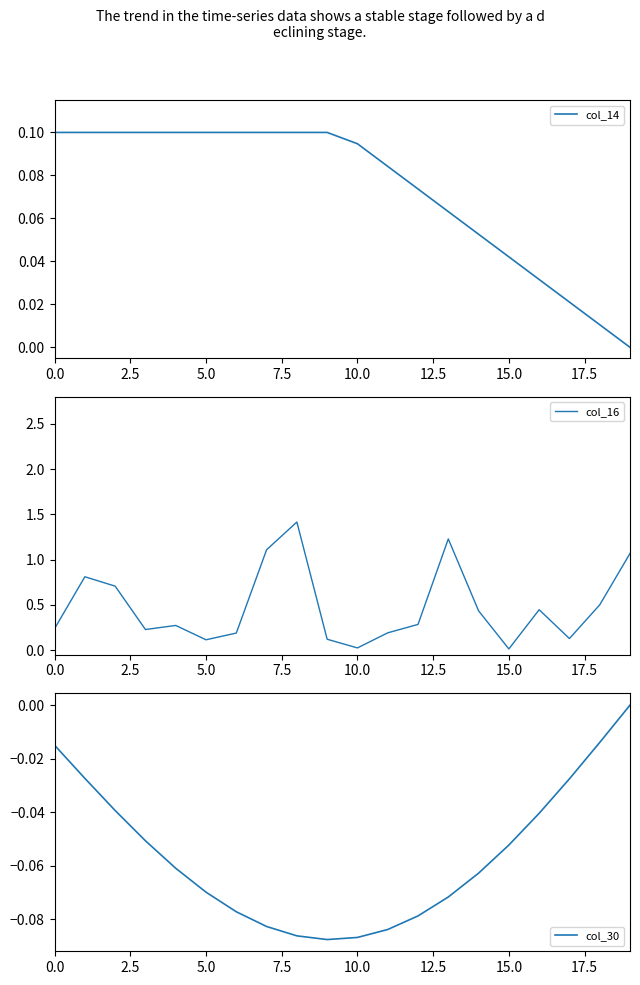

Which series has the largest range (max minus min)?

col_16